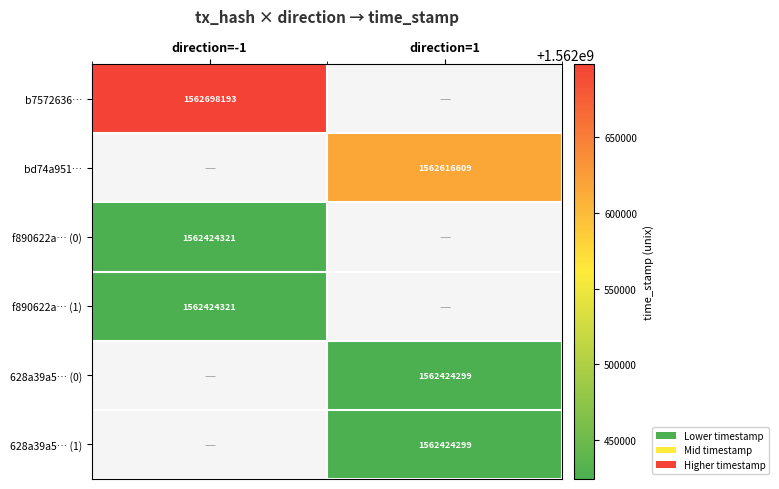

At which category does the chart reach its peak across all series?

direction=-1